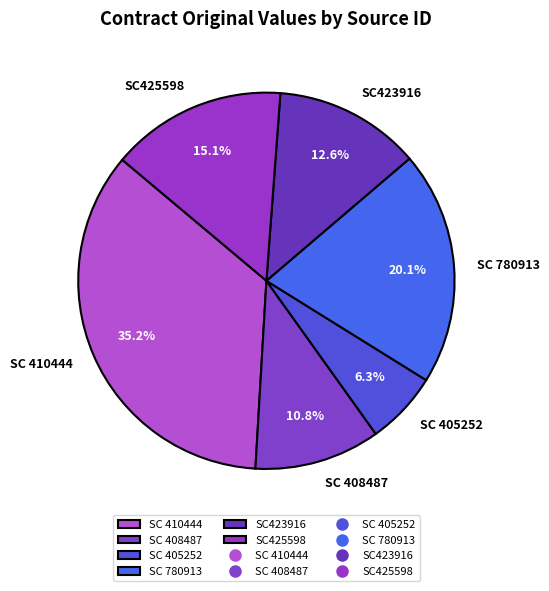

Rank the categories by value from lowest to highest.

SC 405252, SC 408487, SC423916, SC425598, SC 780913, SC 410444